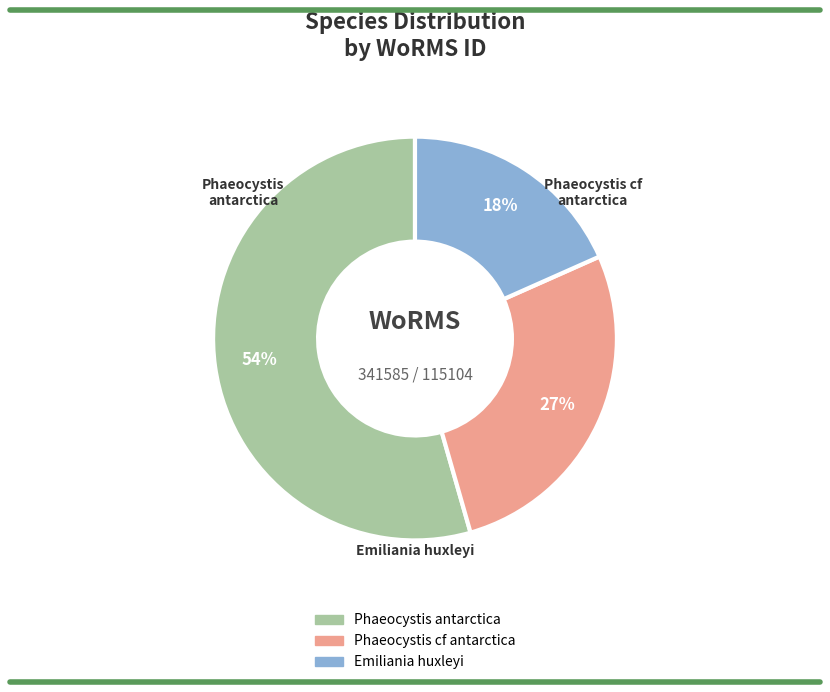

To the nearest percent, what is the average slice percentage?

33%